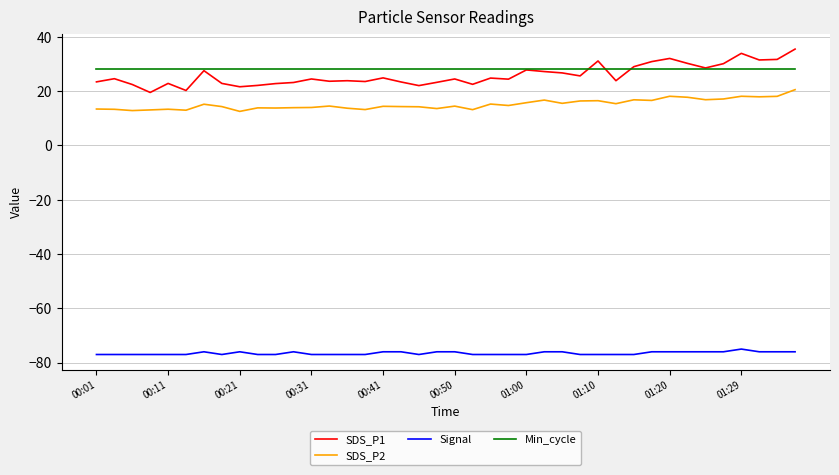

List the series in order of their peak value, lowest first.

Signal, SDS_P2, Min_cycle, SDS_P1